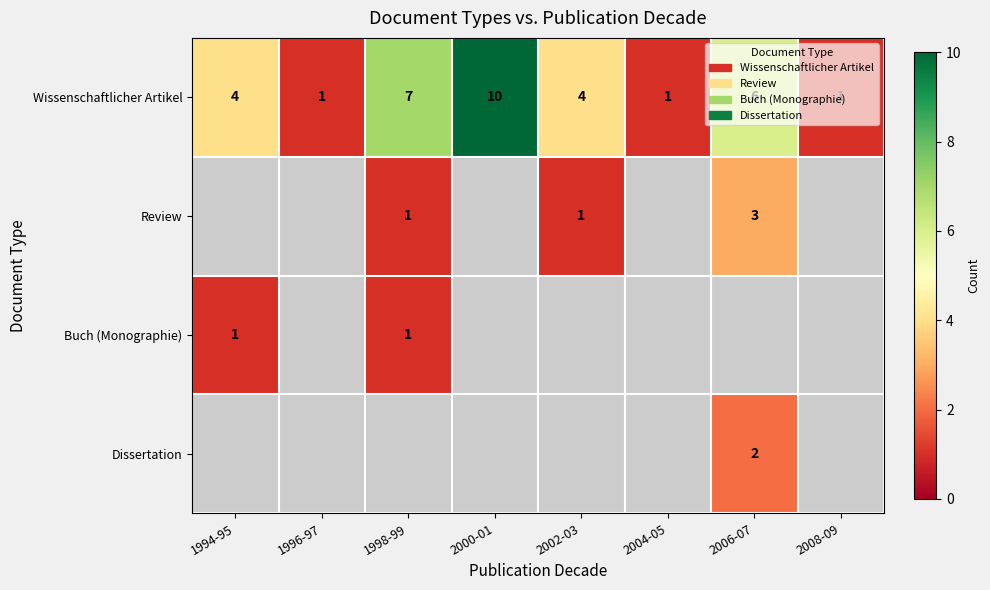

The Dissertation series shows 2 at 2006-07. True or false?

True